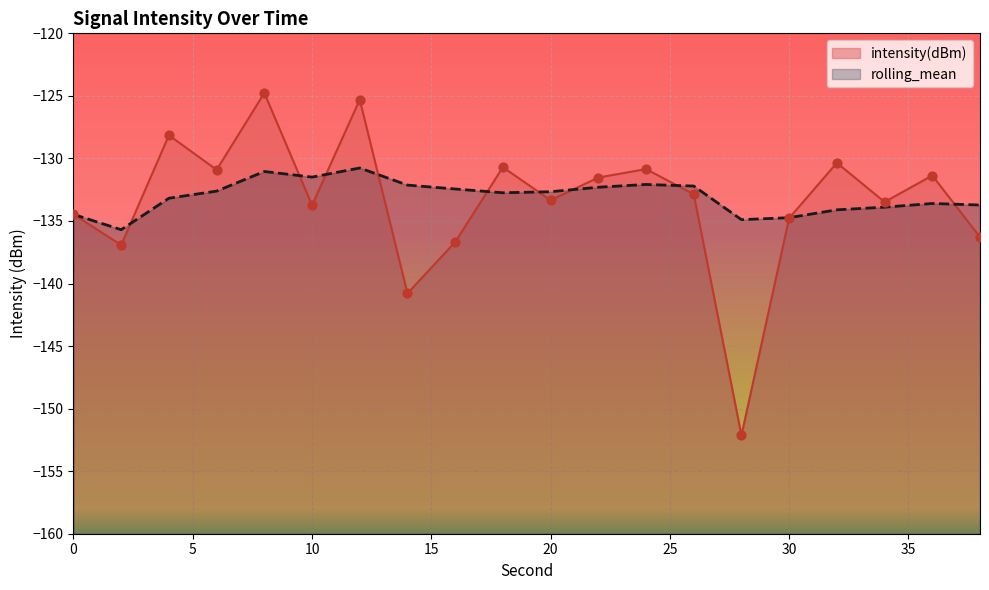

Which series reaches the minimum Y coordinate?

intensity(dBm)